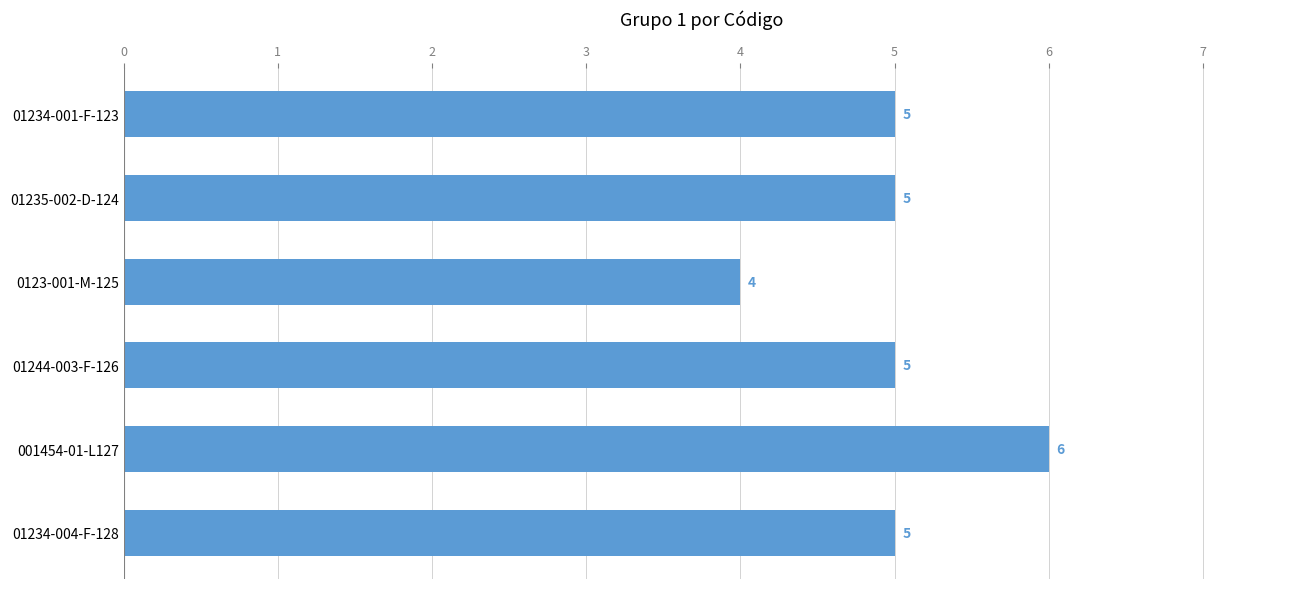

Approximately how many times larger is the value at 001454-01-L127 compared to 01235-002-D-124?

1.2